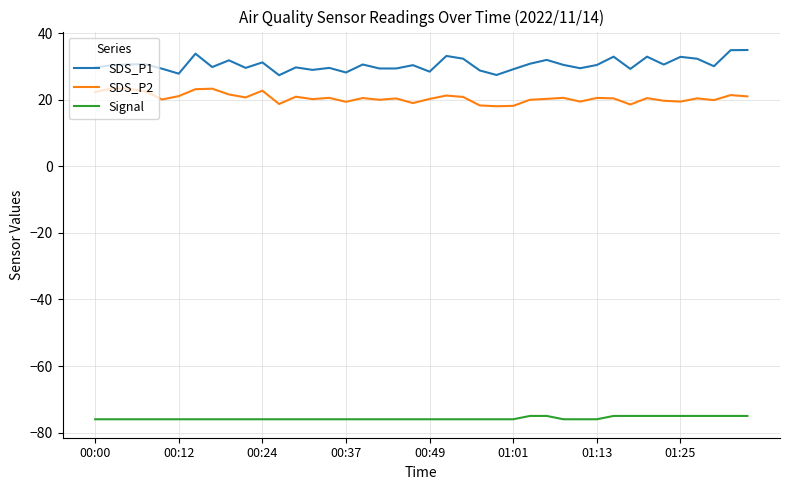

What is the difference between the maximum and minimum values in the SDS_P1 series?

7.6